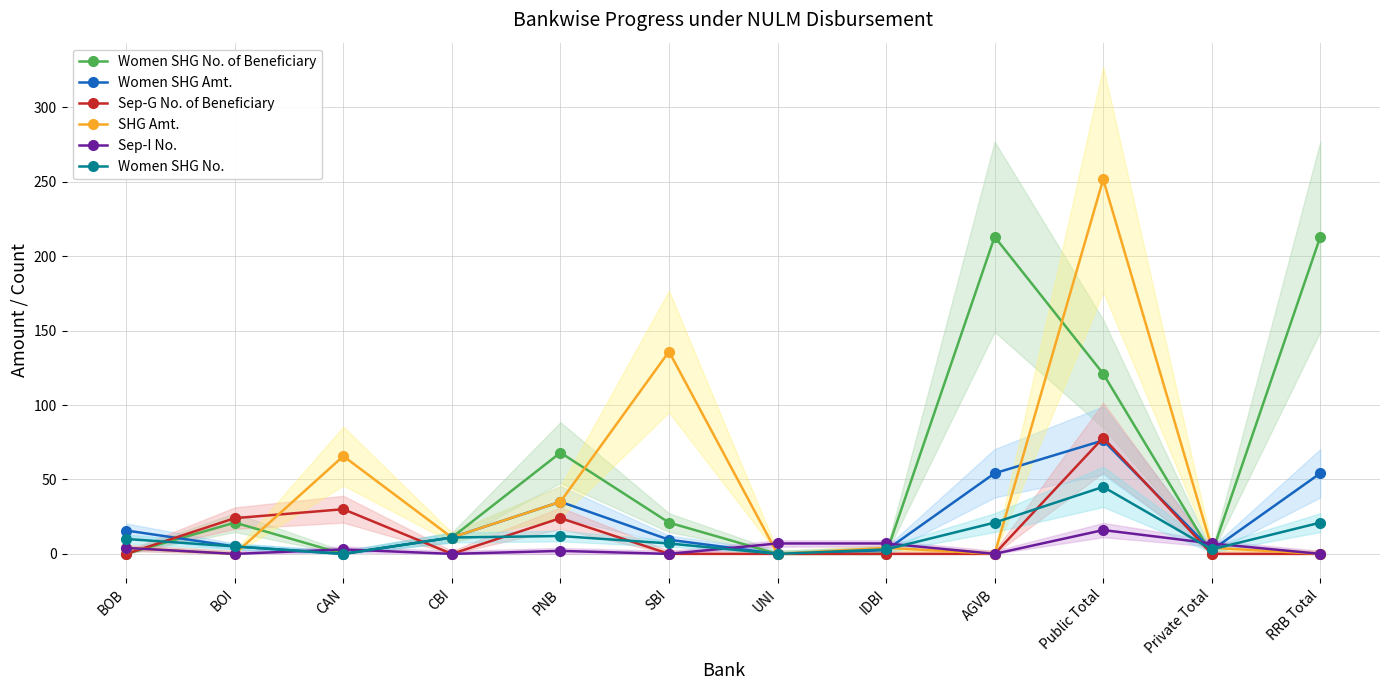

Reading left to right, transcribe all the data shown in this chart.

Women SHG No. of Beneficiary: BOB=0.0	BOI=21.0	CAN=0.0	CBI=11.0	PNB=68.0	SBI=21.0	UNI=0.0	IDBI=0.0	AGVB=213.0	Public Total=121.0	Private Total=0.0	RRB Total=213.0
Women SHG Amt.: BOB=15.7	BOI=5.0	CAN=0.0	CBI=11.0	PNB=35.0	SBI=9.5	UNI=0.0	IDBI=2.5	AGVB=54.1	Public Total=76.2	Private Total=2.5	RRB Total=54.1
Sep-G No. of Beneficiary: BOB=0.0	BOI=24.0	CAN=30.0	CBI=0.0	PNB=24.0	SBI=0.0	UNI=0.0	IDBI=0.0	AGVB=0.0	Public Total=78.0	Private Total=0.0	RRB Total=0.0
SHG Amt.: BOB=4.0	BOI=0.0	CAN=65.7	CBI=11.0	PNB=35.0	SBI=135.9	UNI=0.0	IDBI=4.1	AGVB=0.0	Public Total=251.6	Private Total=4.1	RRB Total=0.0
Sep-I No.: BOB=4.0	BOI=0.0	CAN=3.0	CBI=0.0	PNB=2.0	SBI=0.0	UNI=7.0	IDBI=7.0	AGVB=0.0	Public Total=16.0	Private Total=7.0	RRB Total=0.0
Women SHG No.: BOB=10.0	BOI=5.0	CAN=0.0	CBI=11.0	PNB=12.0	SBI=7.0	UNI=0.0	IDBI=3.0	AGVB=21.0	Public Total=45.0	Private Total=3.0	RRB Total=21.0